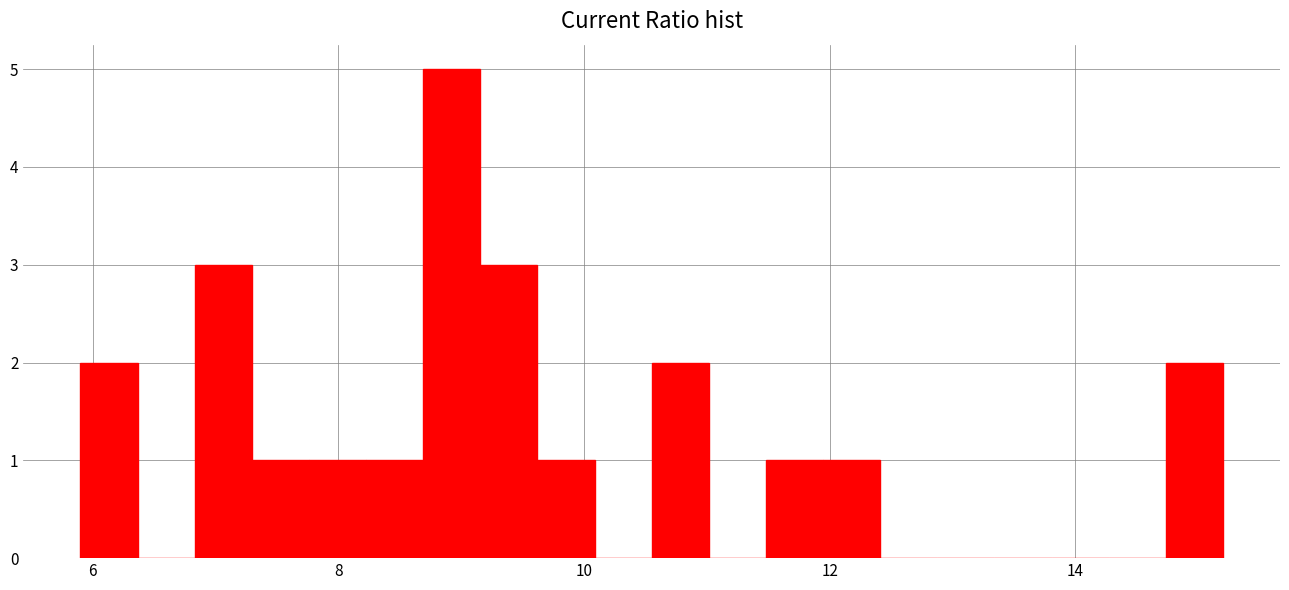

Around what value on the x-axis is the tallest bar? Give the approximate position of its centre, as read against the axis.

9.0